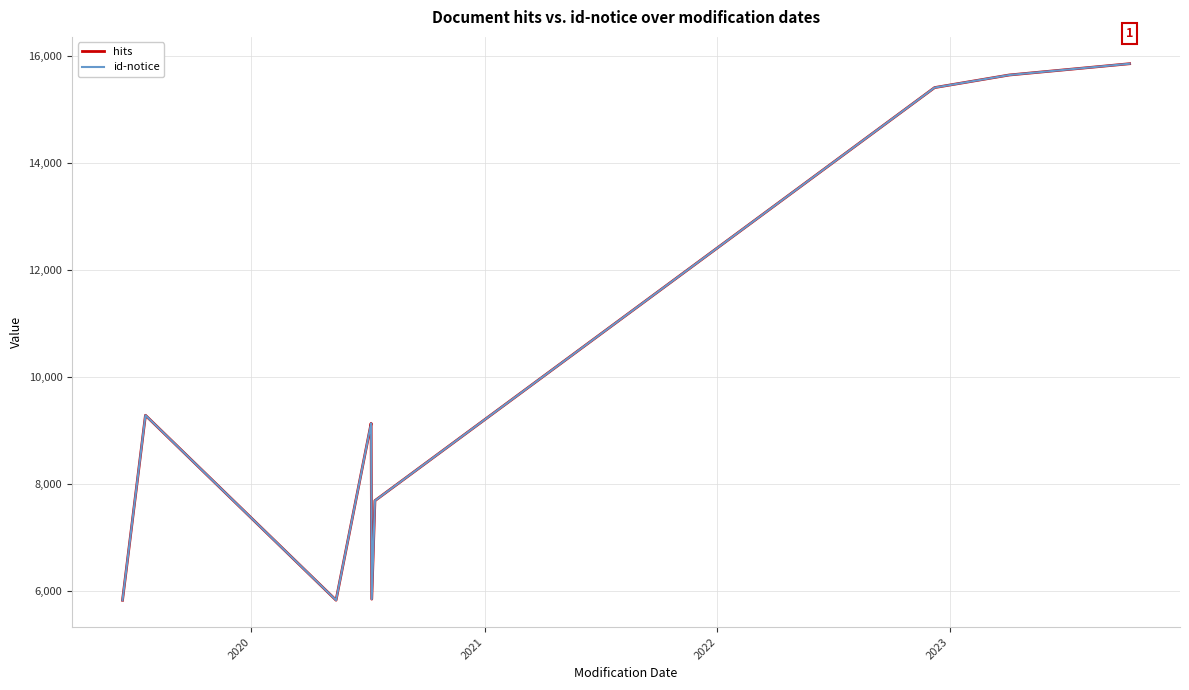

Is it true that id-notice equals 3147 at 2019?

False